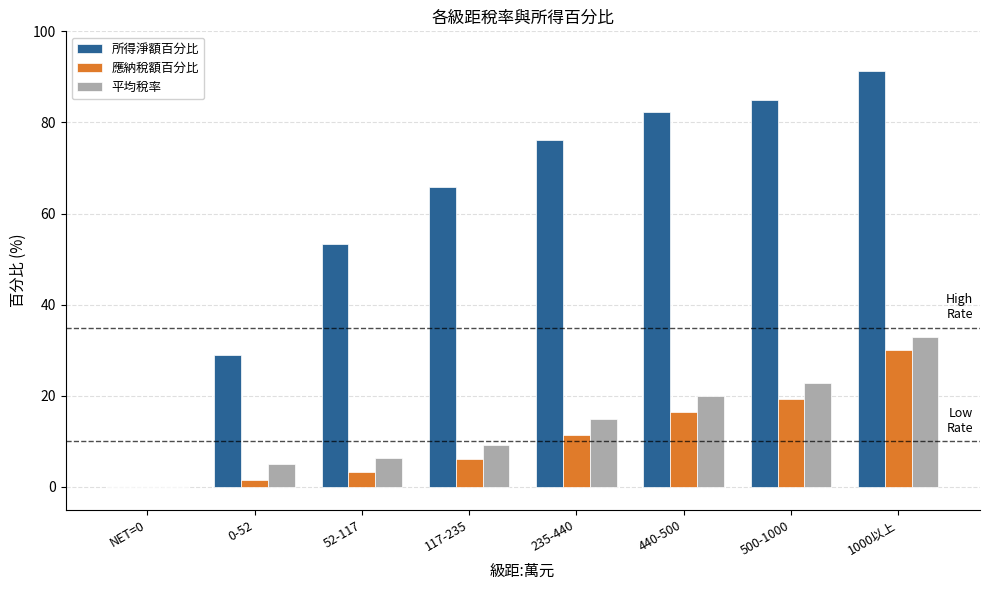

How many values in 平均稅率 are above zero?

7